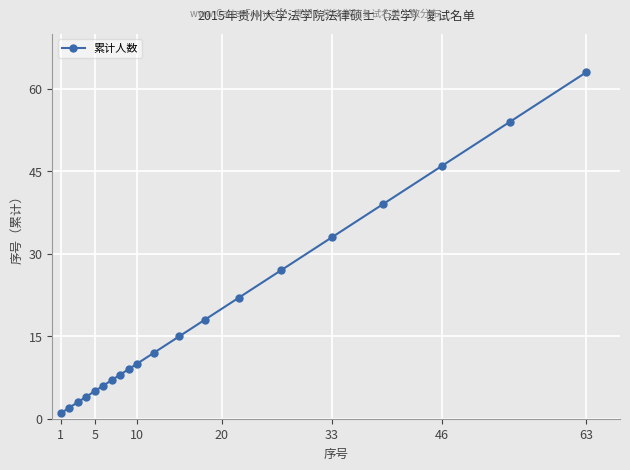

What is the maximum value shown in the chart?

63